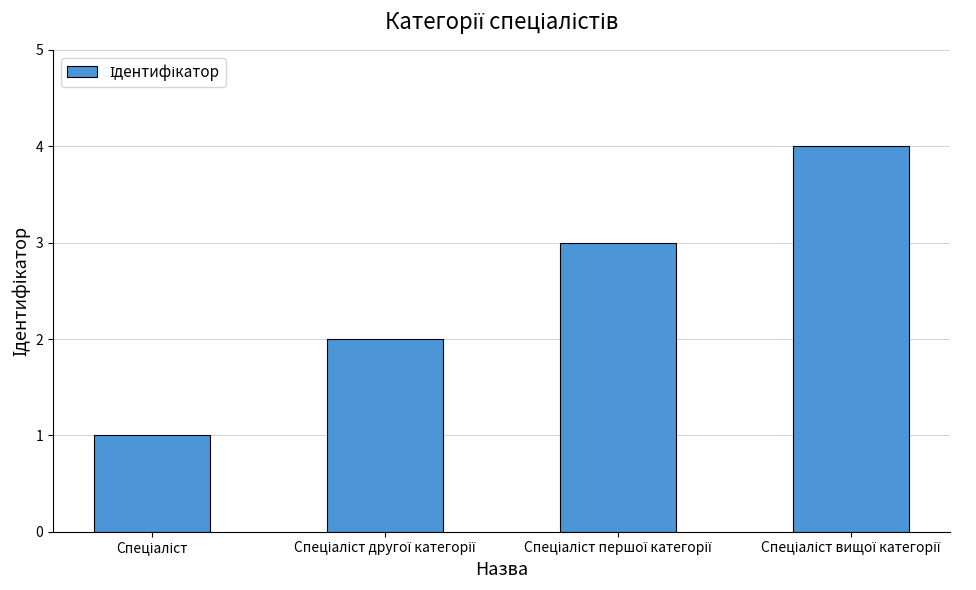

What is the difference between the maximum and minimum values?

3